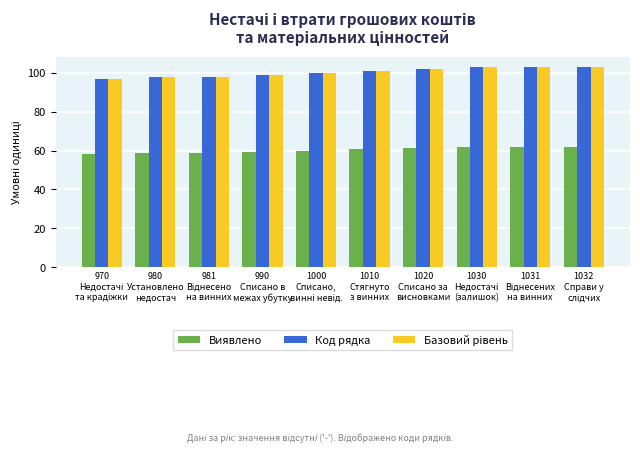

At how many categories does at least one series exceed 84?

10